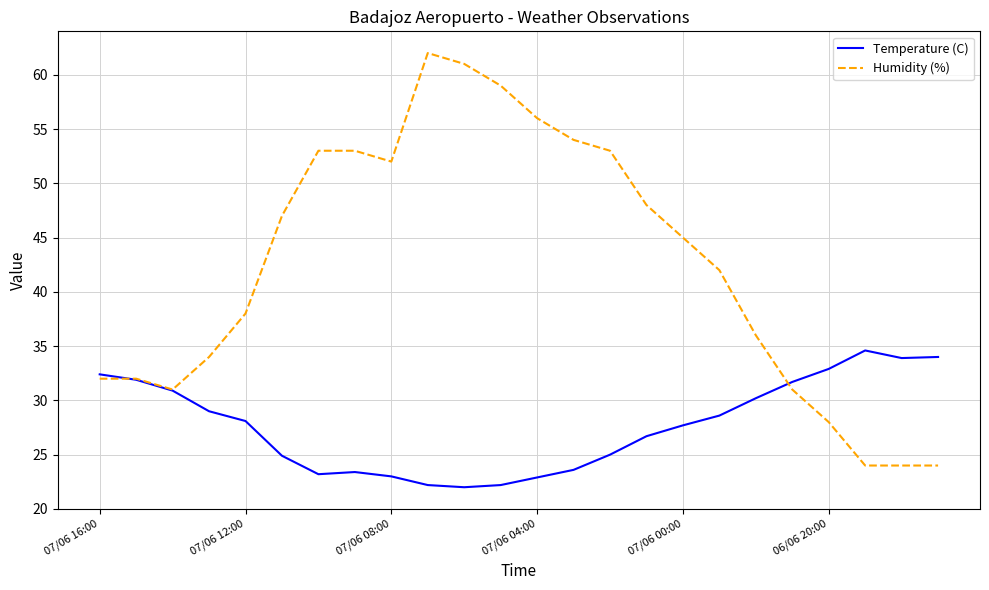

After their last crossing, which series has the higher values: Humidity (%) or Temperature (C)?

Temperature (C)